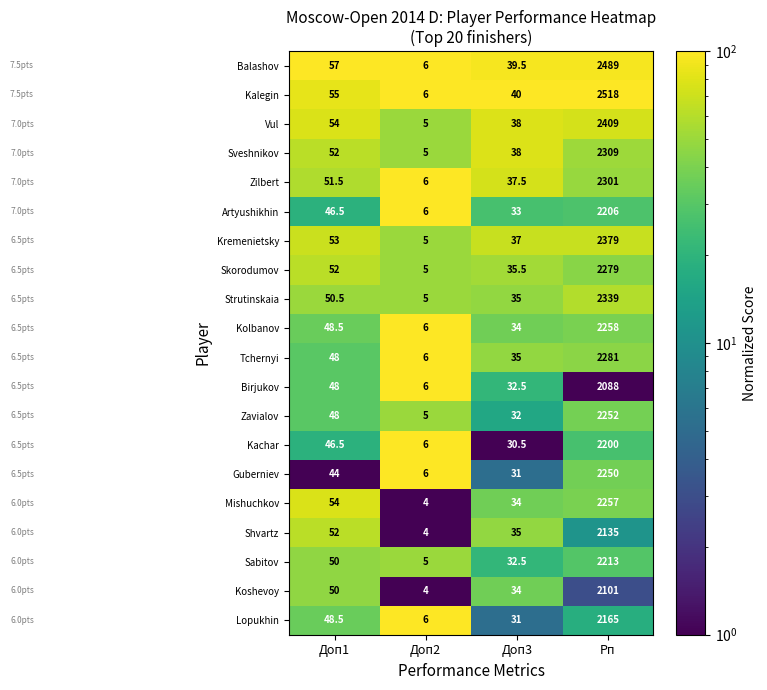

Read the Balashov value at Доп2.

6.0